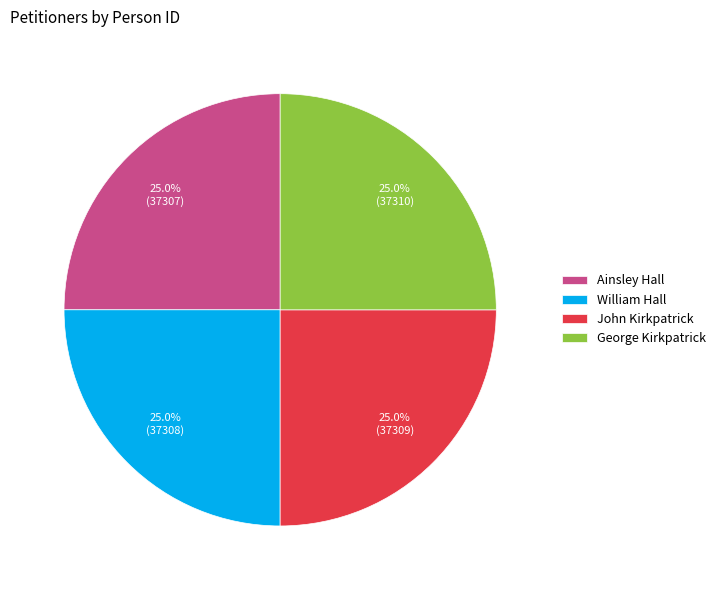

Does Ainsley Hall represent more than half of the total?

No